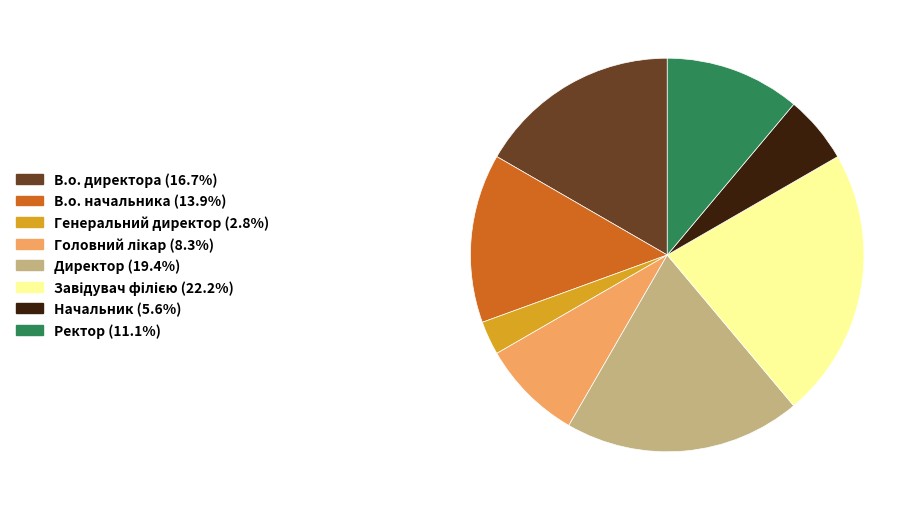

Is the sum of В.о. начальника and Ректор greater than half?

No